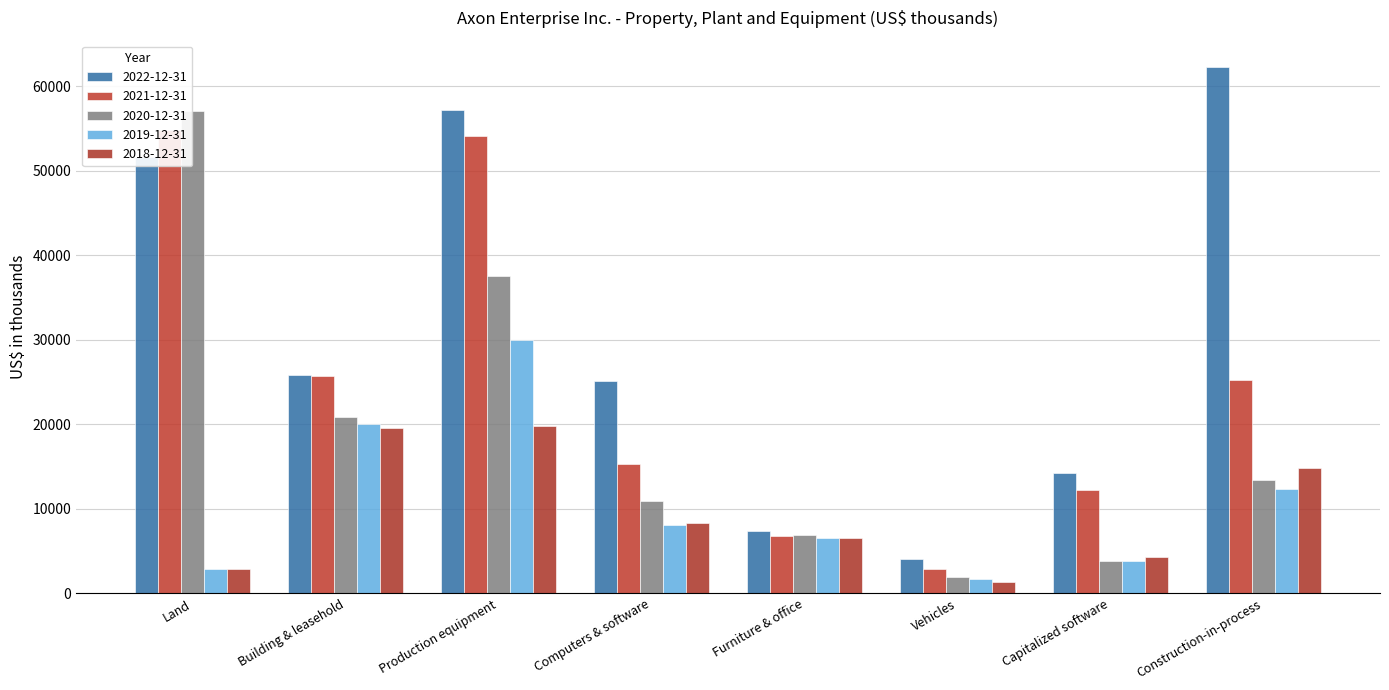

Reading left to right, extract all data points from this chart.

2022-12-31: 51612	25874	57170	25154	7420	4027	14198	62283
2021-12-31: 54868	25712	54090	15343	6838	2932	12200	25258
2020-12-31: 57052	20912	37539	10889	6954	1980	3874	13479
2019-12-31: 2900	20089	29961	8126	6514	1753	3874	12385
2018-12-31: 2900	19578	19817	8392	6529	1385	4357	14820